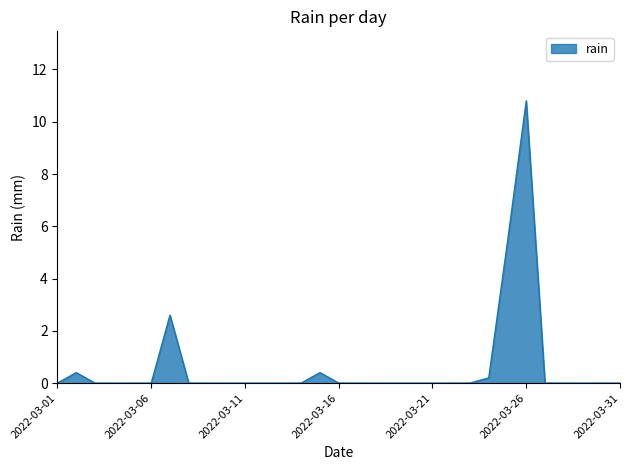

What is the difference between the maximum and minimum values?

10.8